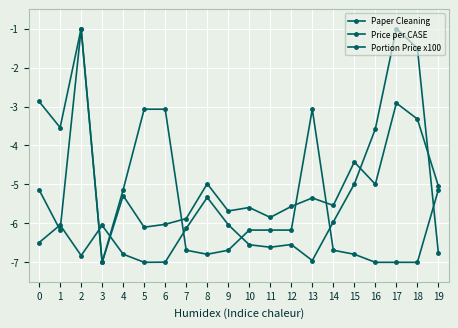

Is this an area chart (filled region under the line)?

No